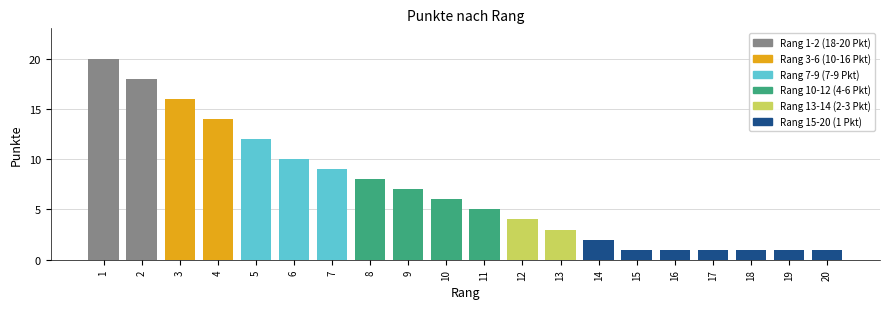

The chart shows a value of 4 at 12. True or false?

True